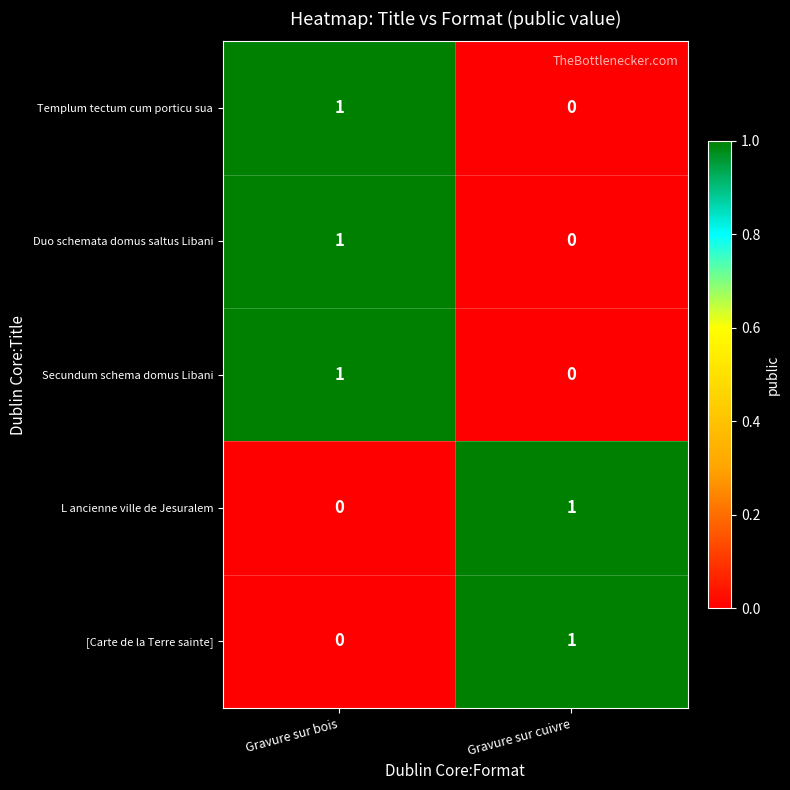

At which category is the sum across all series the highest?

Gravure sur bois